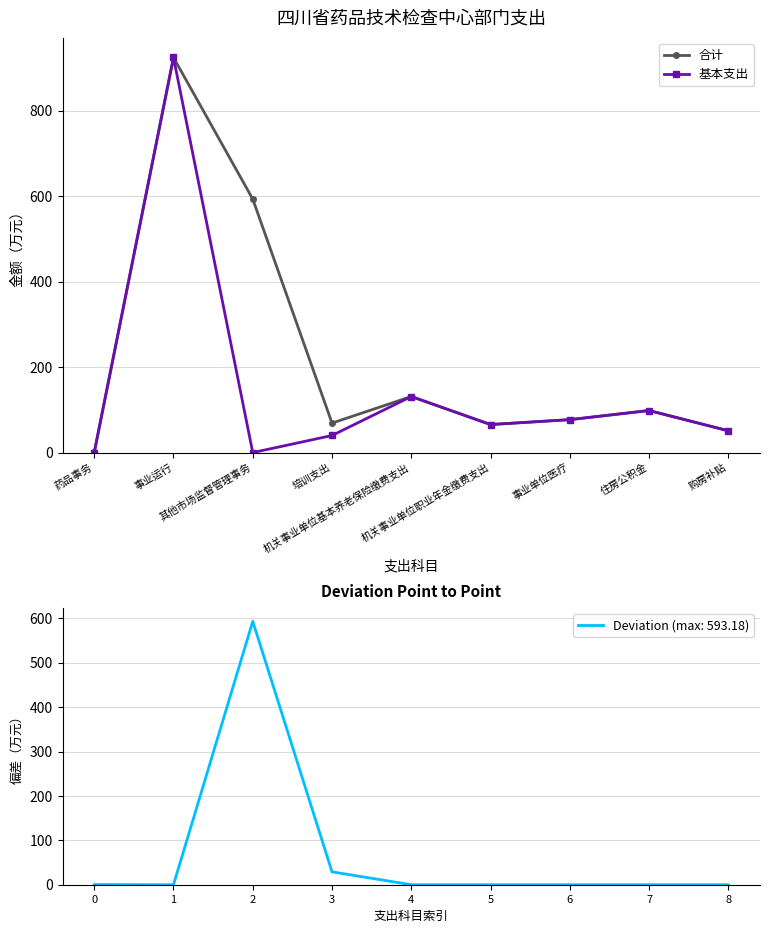

At which label does 基本支出 reach its peak?

事业运行